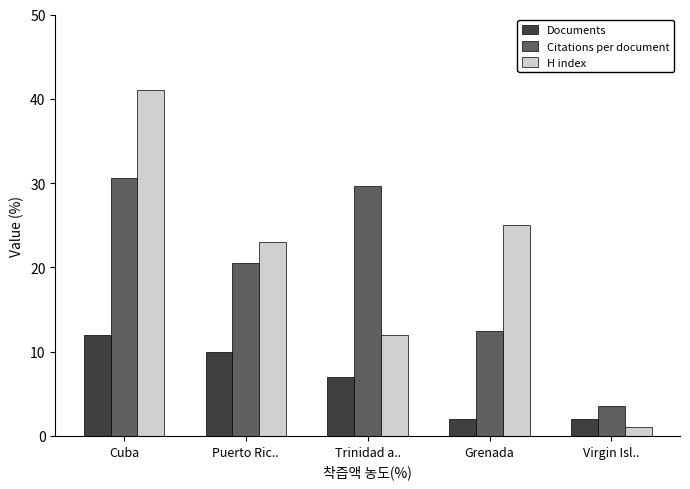

Is the value of Citations per document at Puerto Ric.. greater than the value of Documents at Puerto Ric..?

Yes